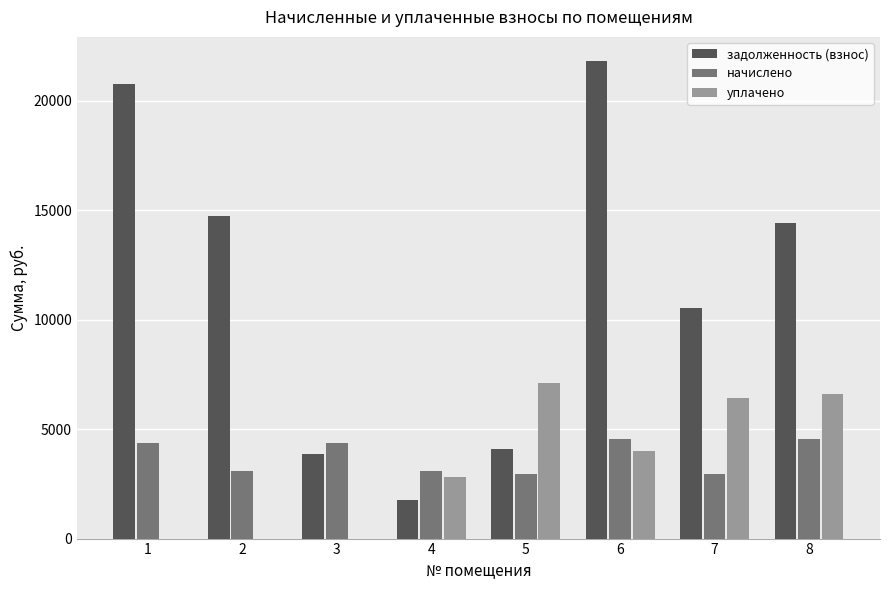

Is the value of задолженность (взнос) at 4 greater than the value of уплачено at 3?

Yes